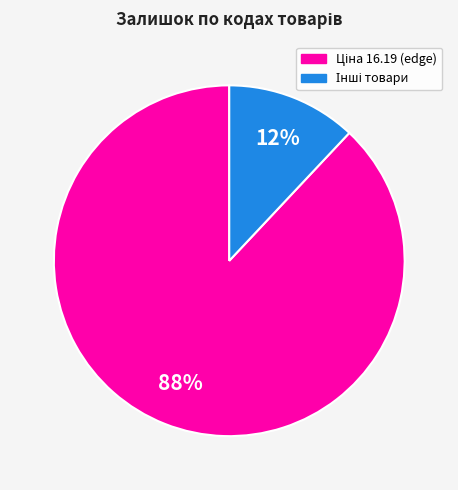

To the nearest percent, what is the average slice percentage?

50%